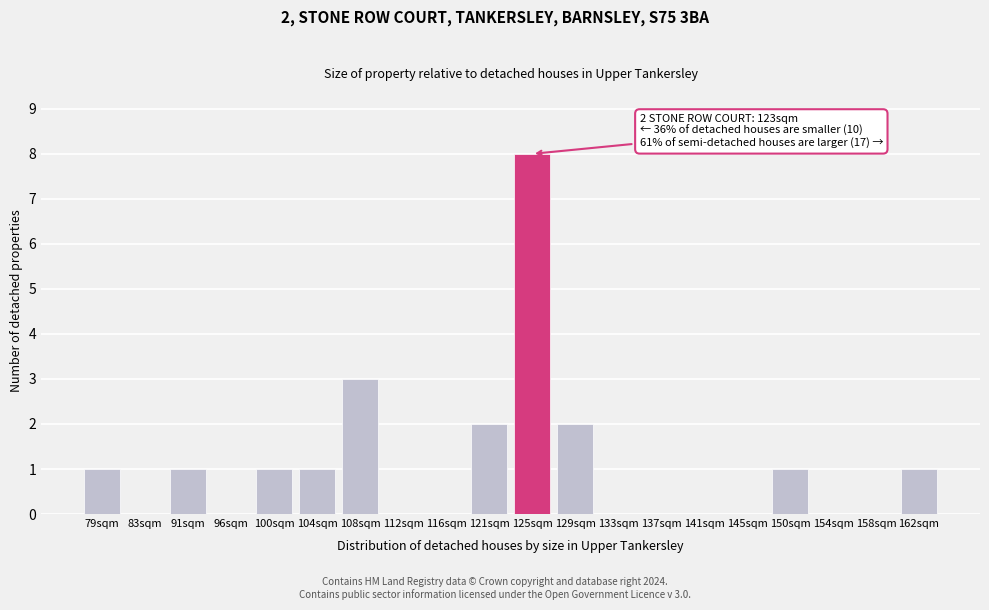

Reading left to right, list all the values displayed in this chart.

79sqm=1	83sqm=0	91sqm=1	96sqm=0	100sqm=1	104sqm=1	108sqm=3	112sqm=0	116sqm=0	121sqm=2	125sqm=8	129sqm=2	133sqm=0	137sqm=0	141sqm=0	145sqm=0	150sqm=1	154sqm=0	158sqm=0	162sqm=1